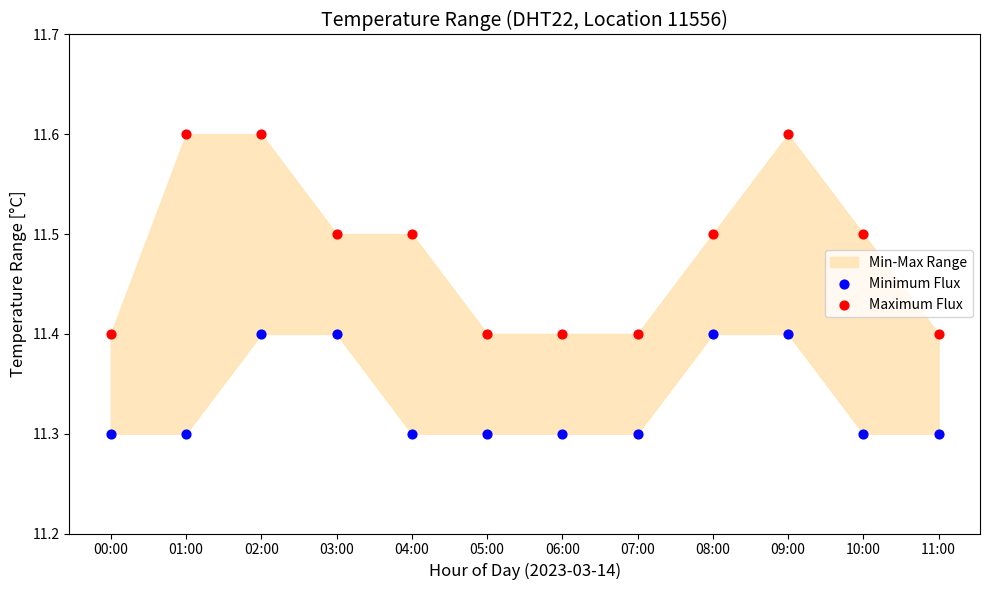

Which series has the widest spread of Y values?

Maximum Flux